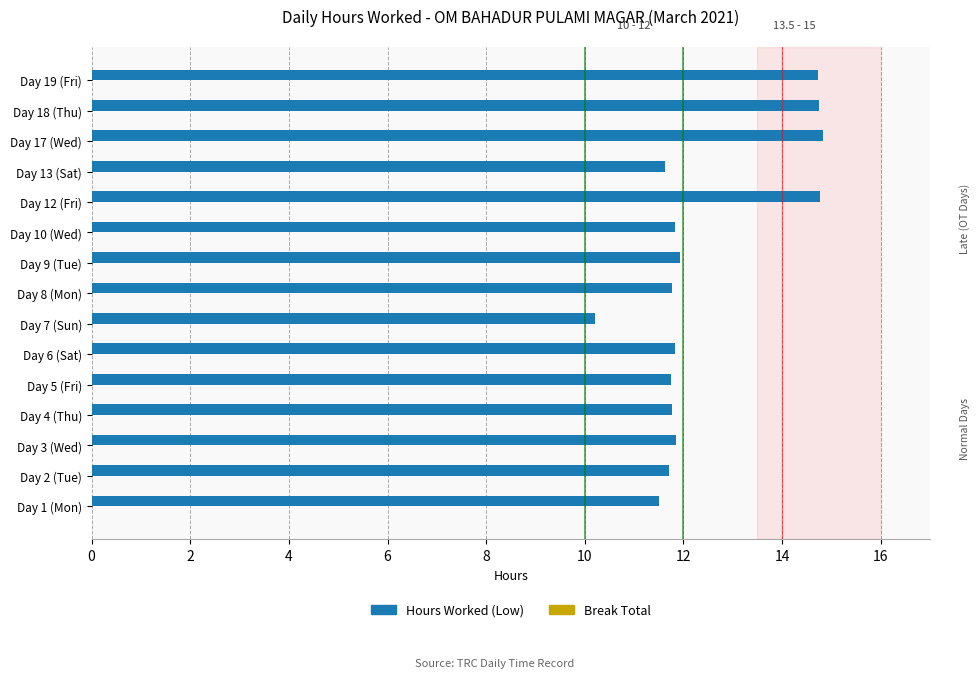

What is the sum of all values?

186.8